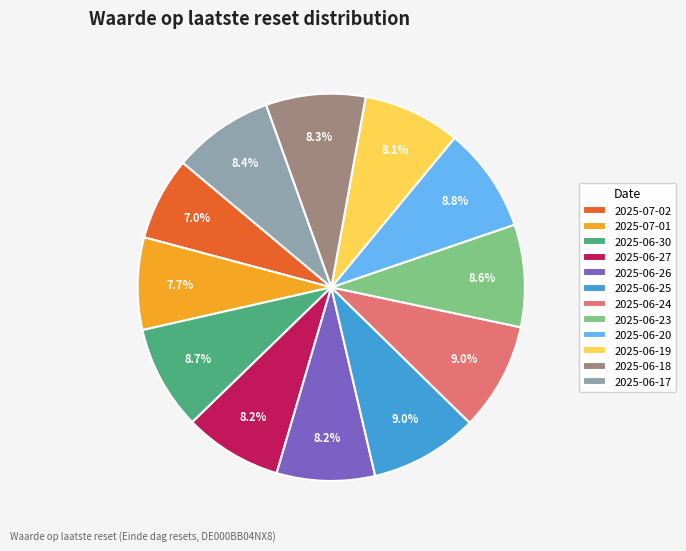

Do 2025-06-24 and 2025-06-26 together represent more than half of the pie?

No